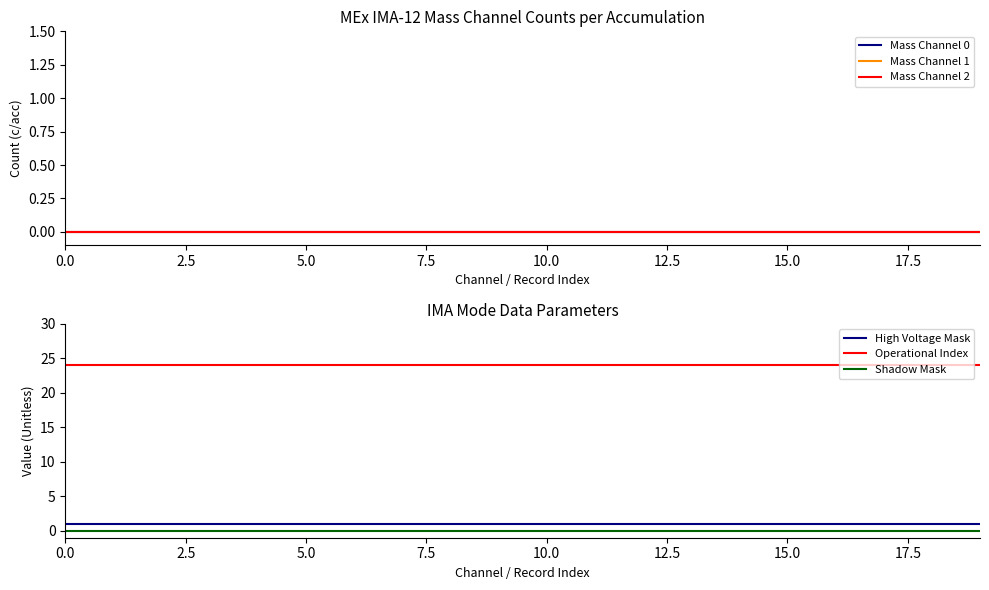

True or false: Shadow Mask and Operational Index cross at least once.

False